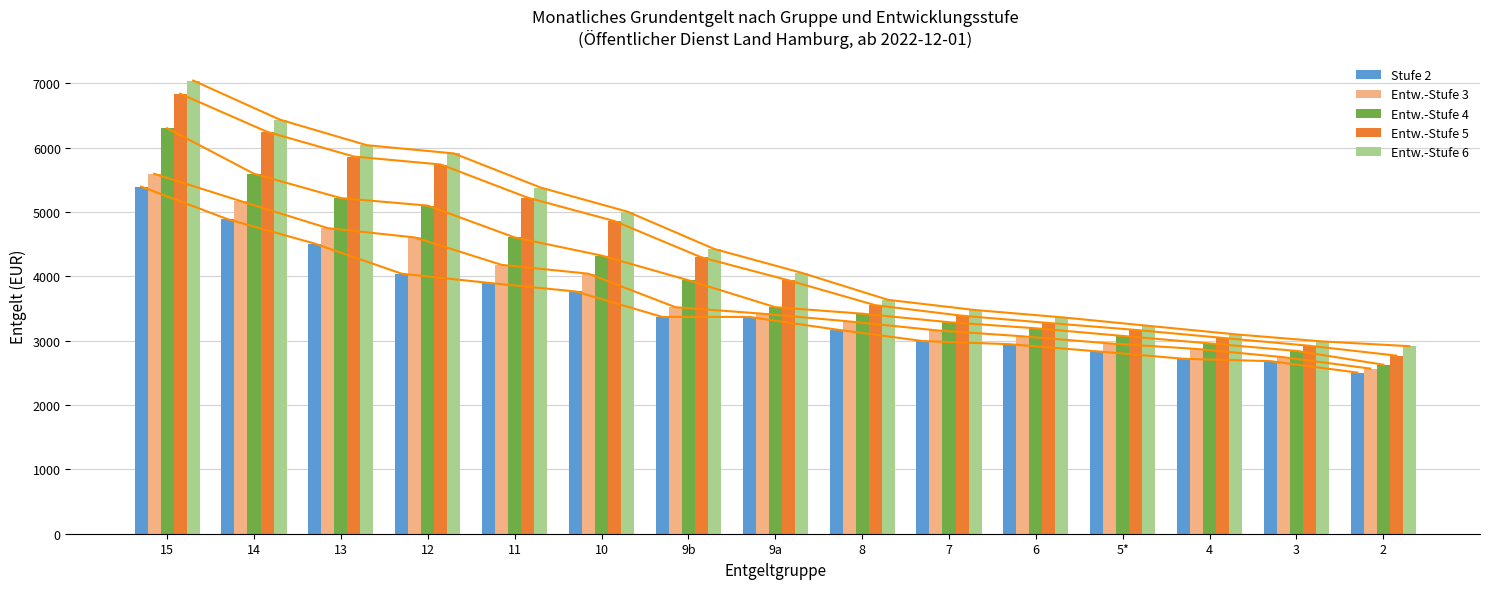

Is it true that Entw.-Stufe 4 equals 5582.0 at 9b?

False